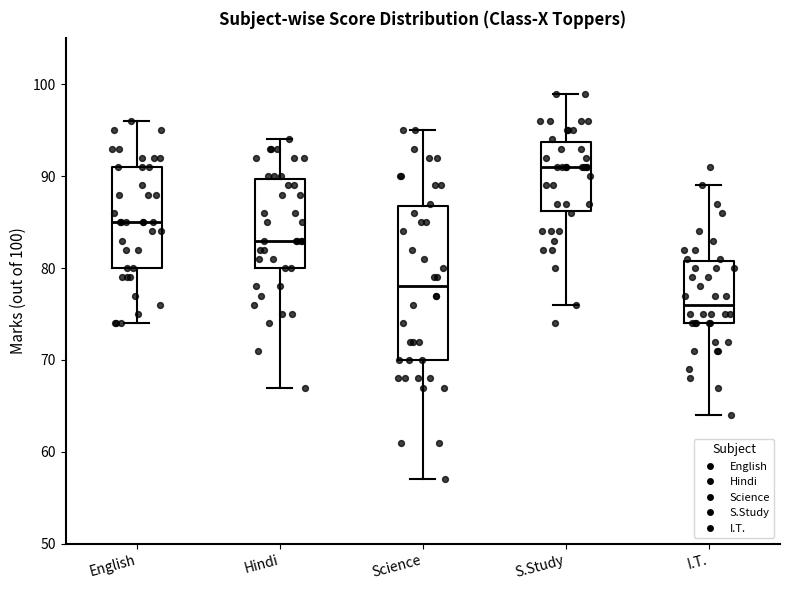

Where is the upper edge of the box for Science on the y-axis? The values are not printed on the chart, so give them approximately, as read against the axis.

87